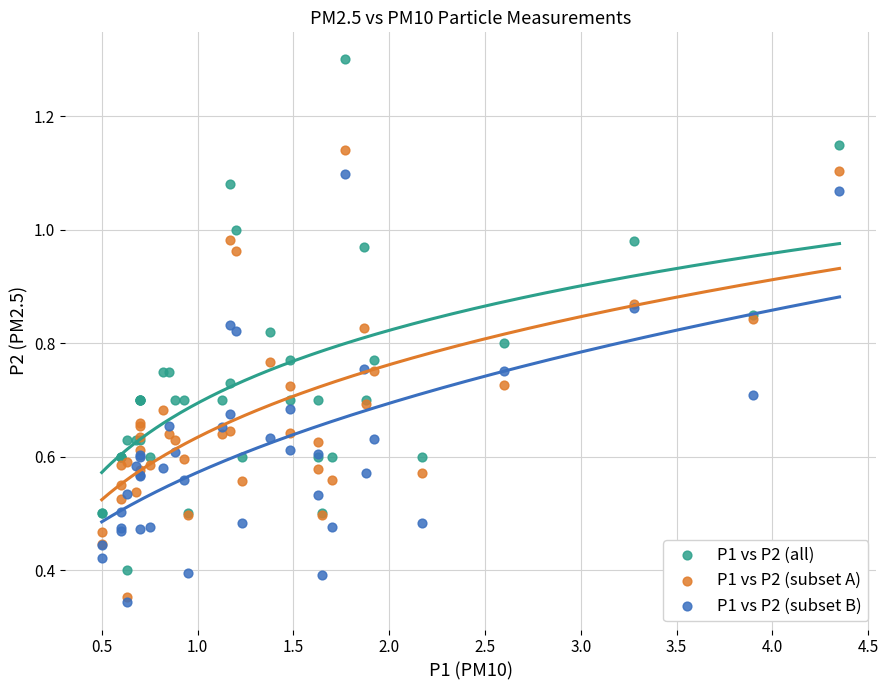

Which series has the widest spread of Y values?

P1 vs P2 (all)